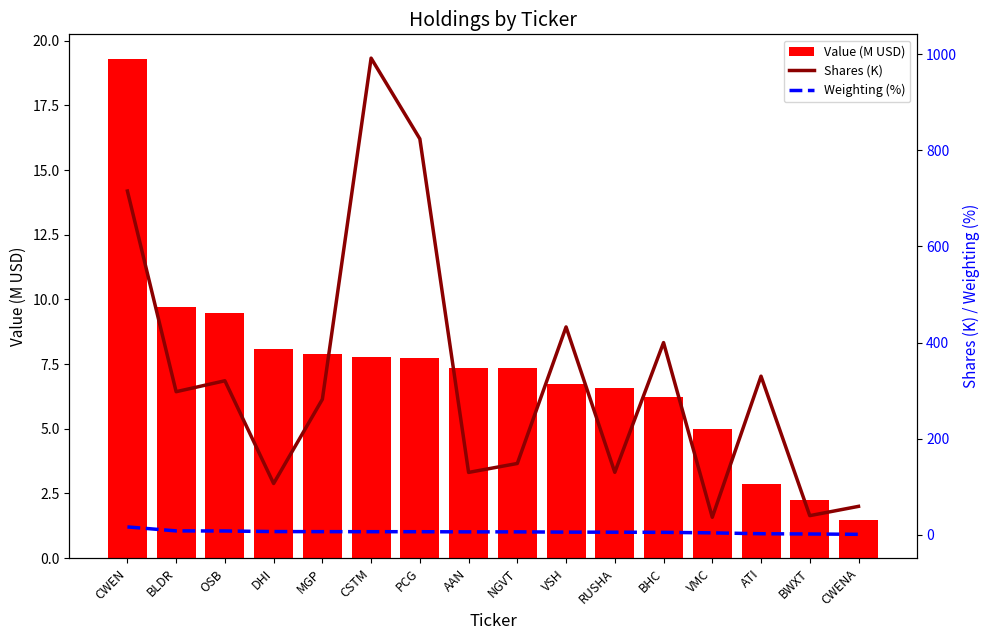

Reading left to right, what are all the values shown in this chart?

Value (M USD): 19.3	9.7	9.5	8.1	7.9	7.8	7.7	7.4	7.3	6.7	6.6	6.2	5.0	2.9	2.3	1.5
Shares (K): 715.2	297.9	320.6	106.9	282.1	991.6	823.7	130.0	148.6	432.6	130.2	400.0	36.7	330.1	40.1	59.4
Weighting (%): 16.7	8.4	8.2	7.0	6.8	6.7	6.7	6.4	6.3	5.8	5.7	5.4	4.3	2.5	1.9	1.3